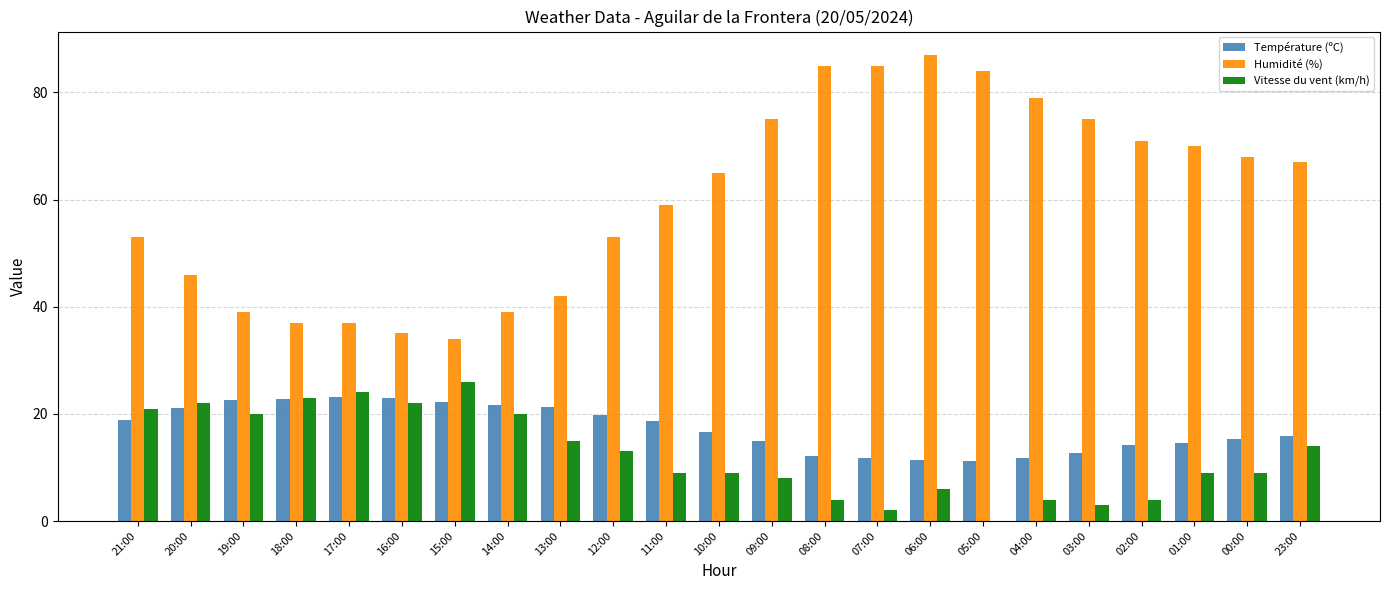

At which label does Humidité (%) reach its peak?

06:00